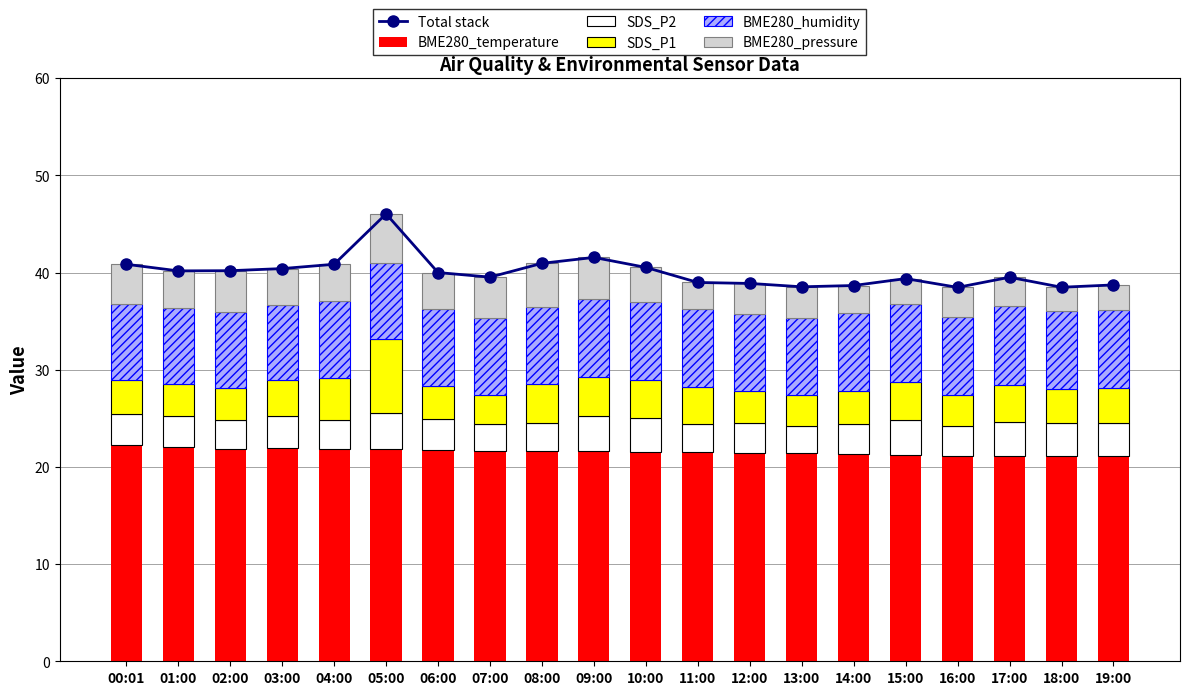

Count the number of categories in the chart.

20